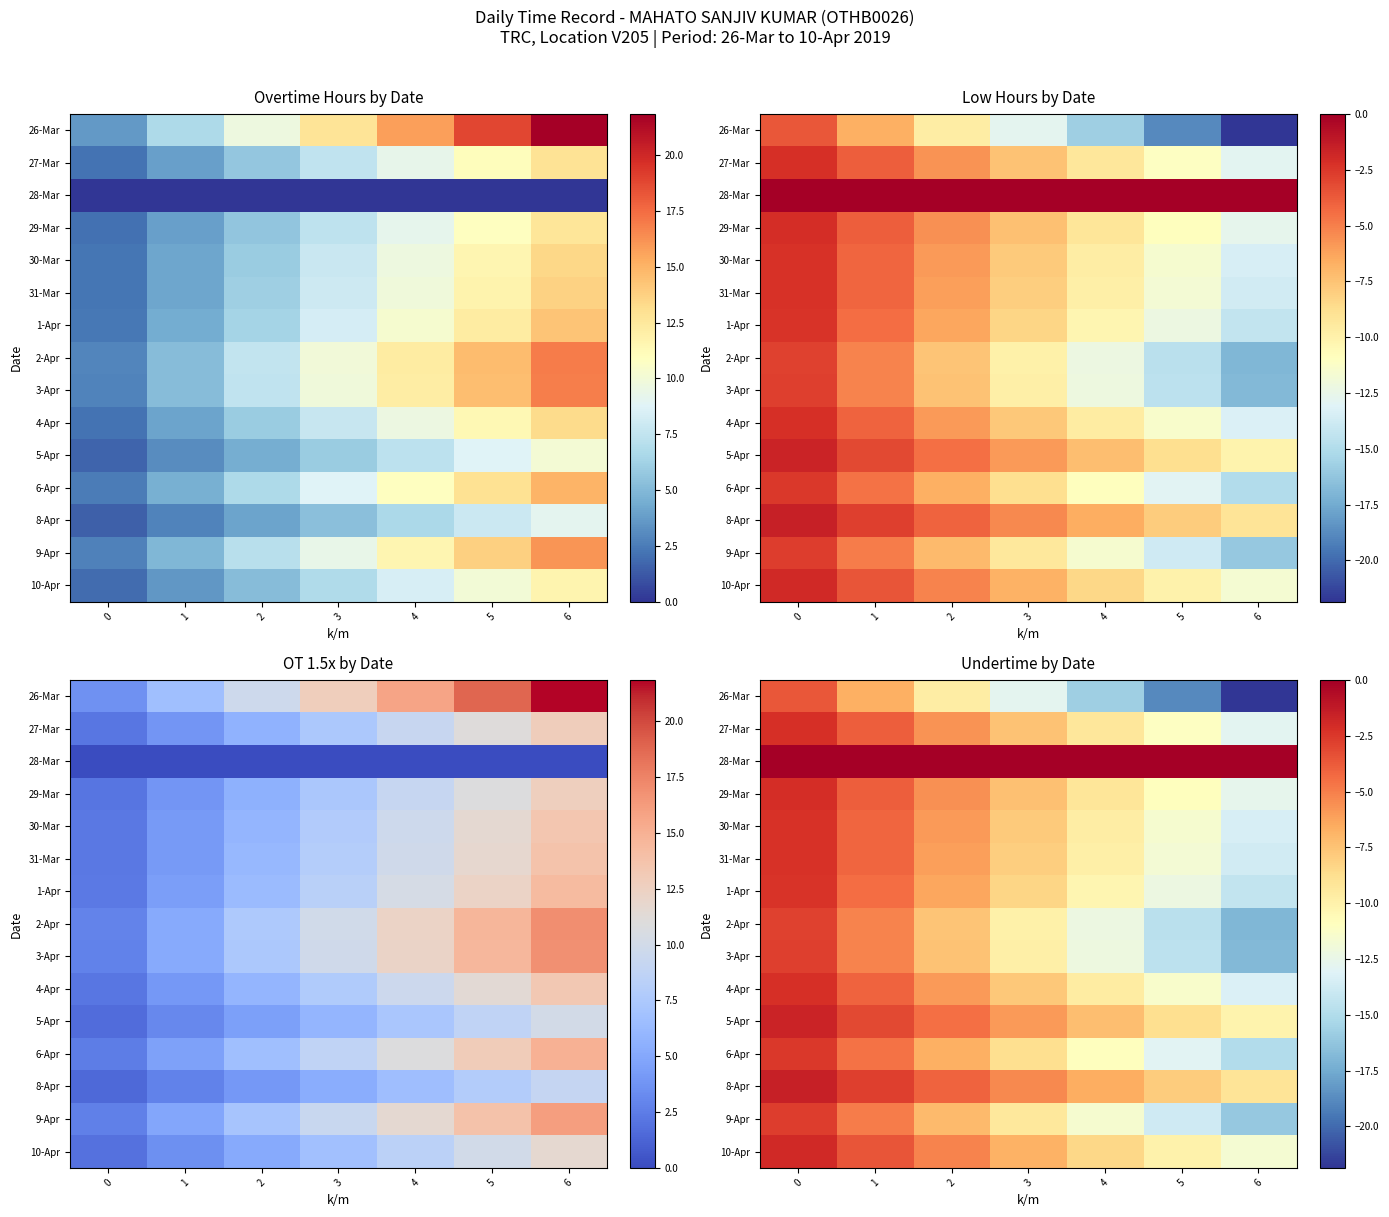

What is the total value across all series at 3?

-115.4